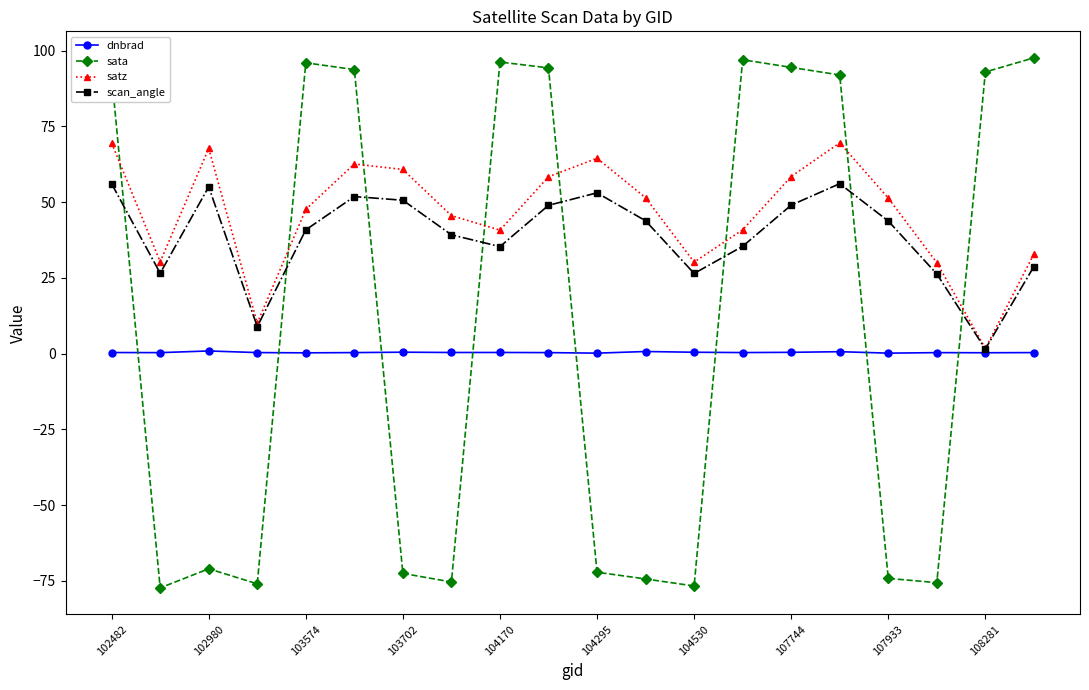

How many values in the sata series are below 91?

10